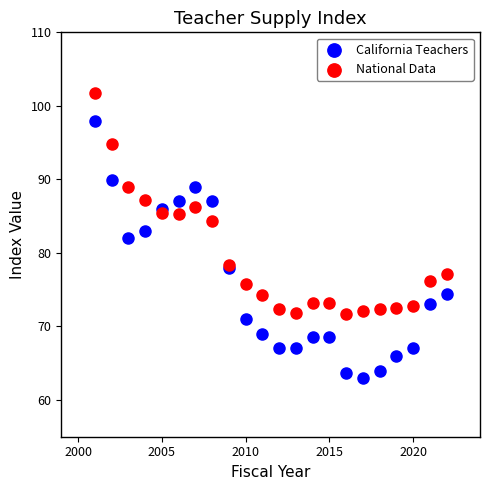

What is the X range (max minus min) for the scatter plot?

21.0